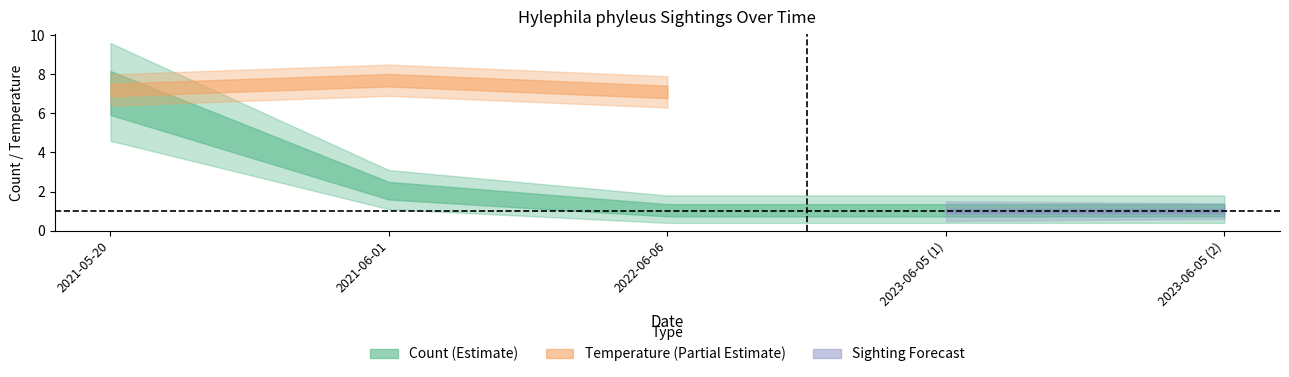

List the labels in order of value, largest first.

2021-05-20, 2021-06-01, 2022-06-06, 2023-06-05 (1), 2023-06-05 (2)